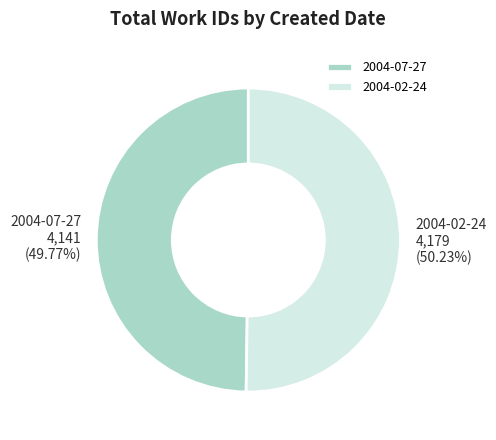

What is the total percentage of 2004-02-24 and 2004-07-27?

100.0%